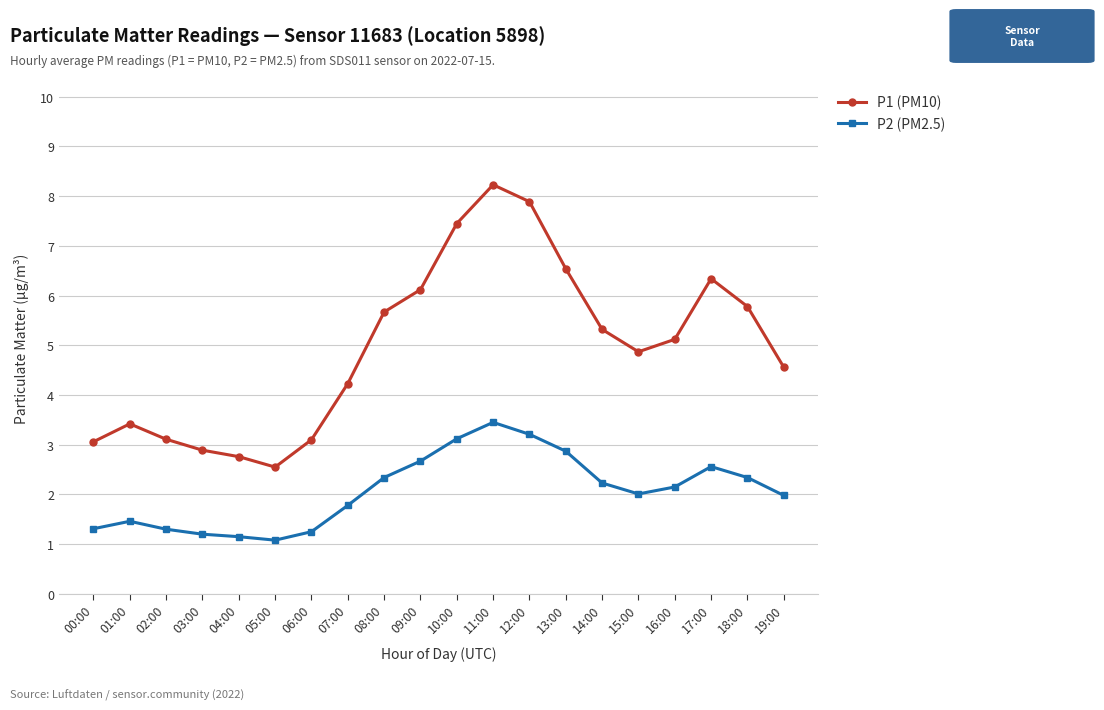

What is the difference between the highest and lowest values at 18:00?

3.4